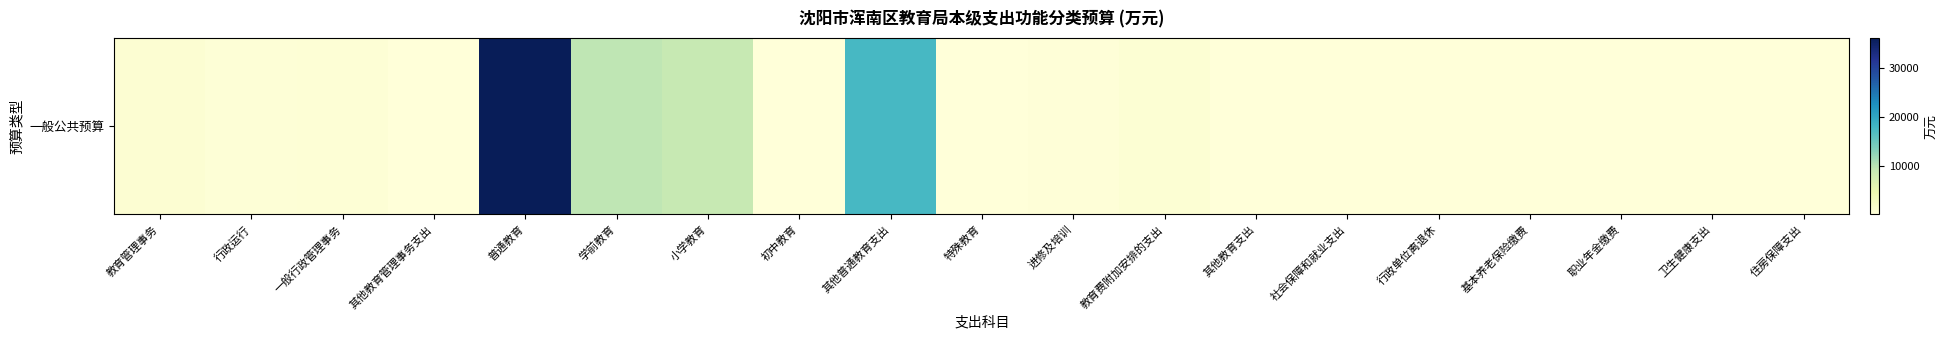

What is the difference between the maximum and minimum values?

36158.2